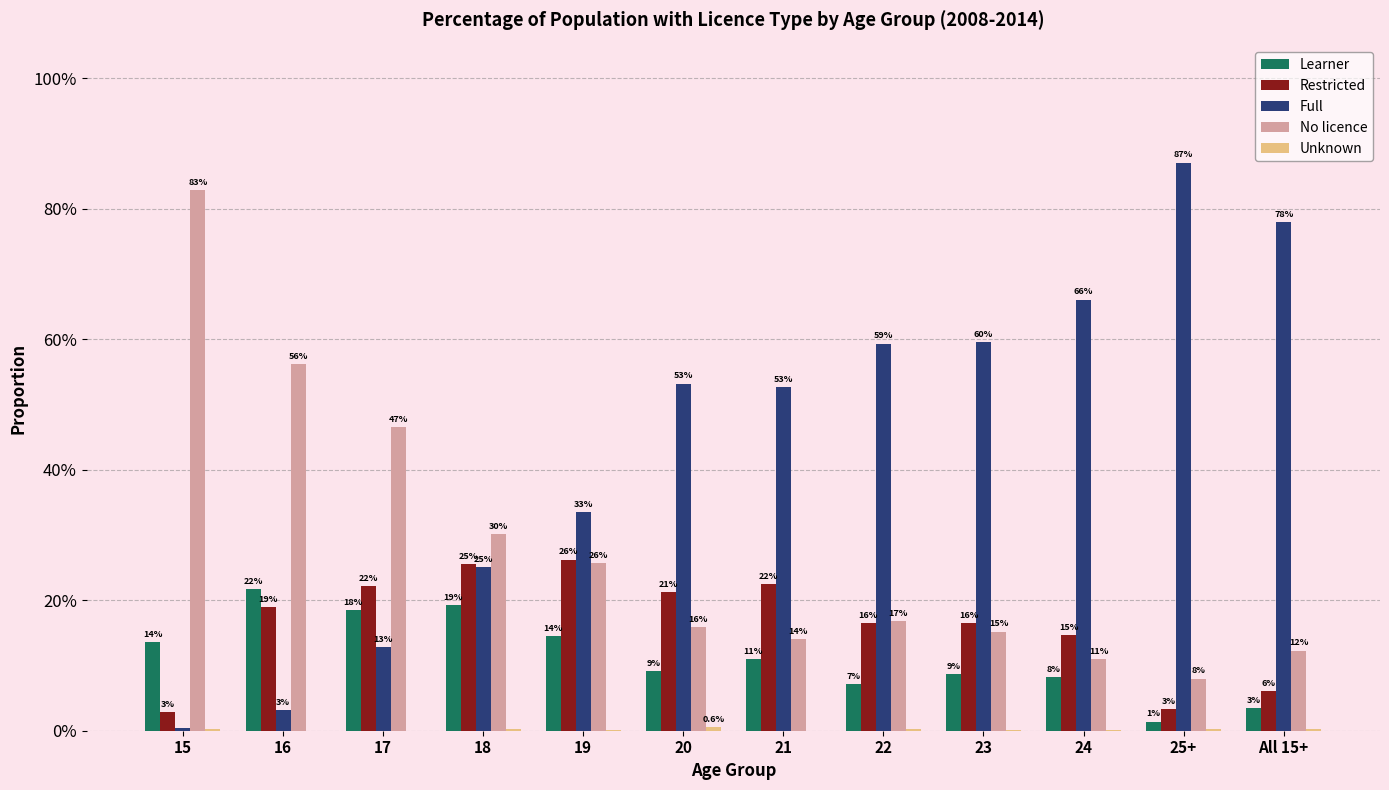

Which has a higher value, 22 or 24?

24